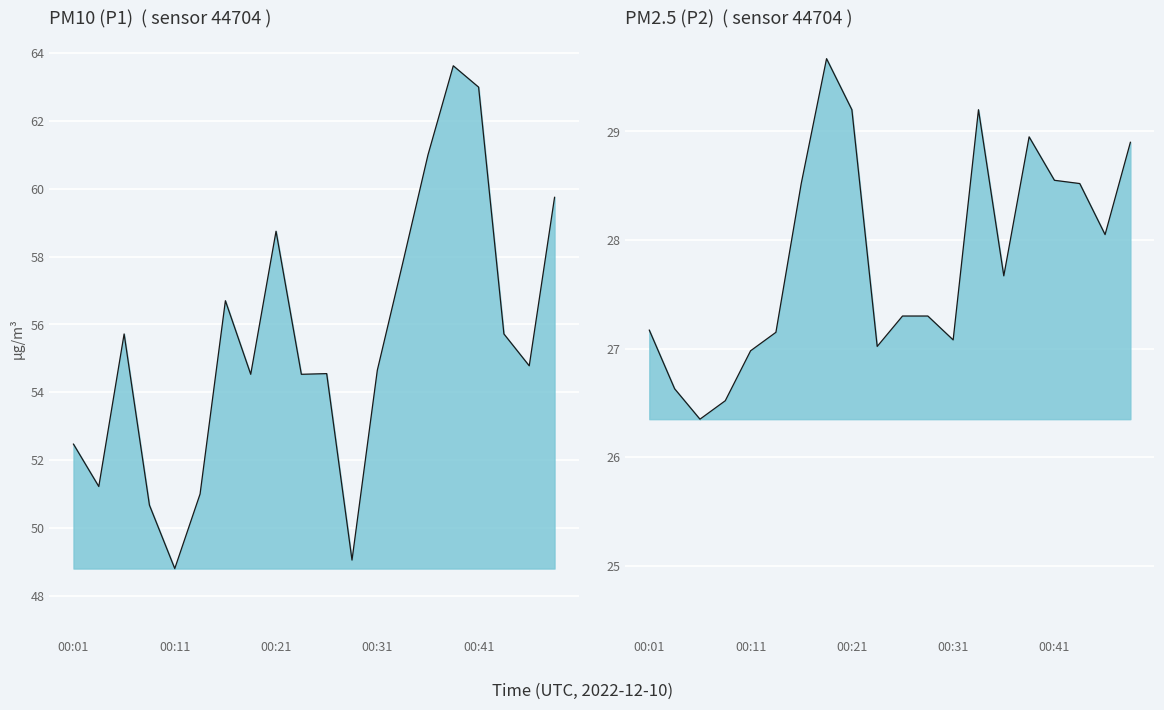

Reading left to right, extract all data points from this chart.

P1: 52.5	51.2	55.7	50.7	48.8	51.0	56.7	54.5	58.8	54.5	54.5	49.0	54.6	57.8	61.0	63.6	63.0	55.7	54.8	59.8
P2: 27.2	26.6	26.4	26.5	27.0	27.1	28.5	29.7	29.2	27.0	27.3	27.3	27.1	29.2	27.7	28.9	28.6	28.5	28.1	28.9